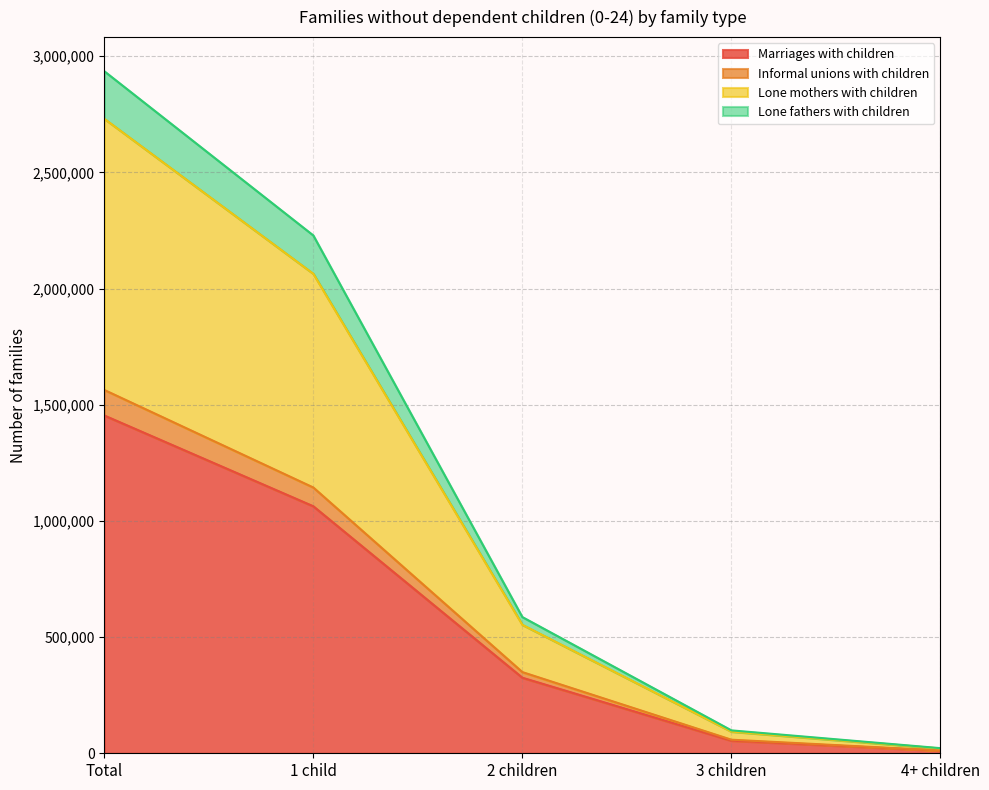

What are all the series names shown in the legend?

Marriages with children, Informal unions with children, Lone mothers with children, Lone fathers with children